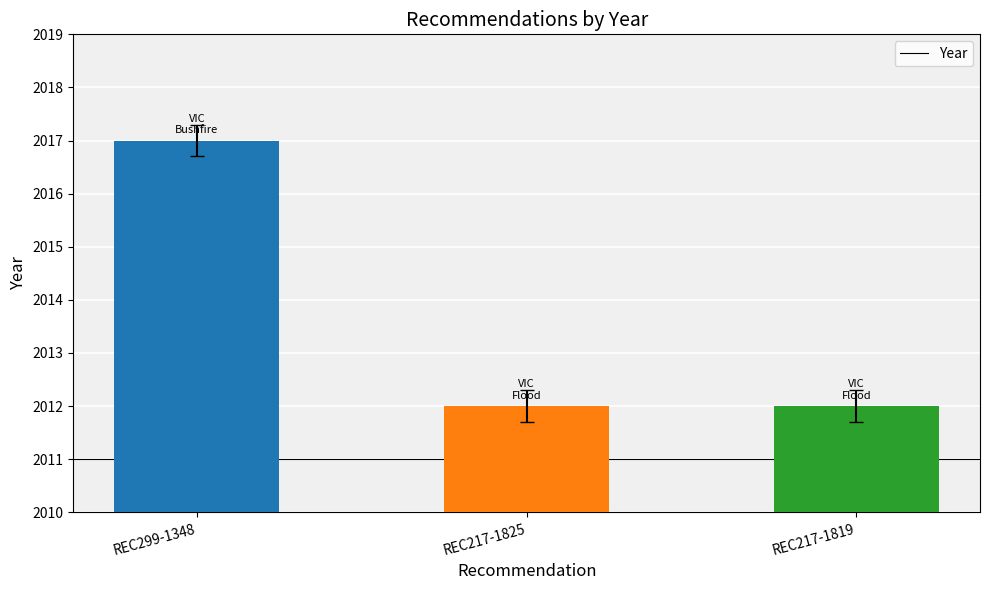

Which has a higher value, REC299-1348 or REC217-1819?

REC299-1348